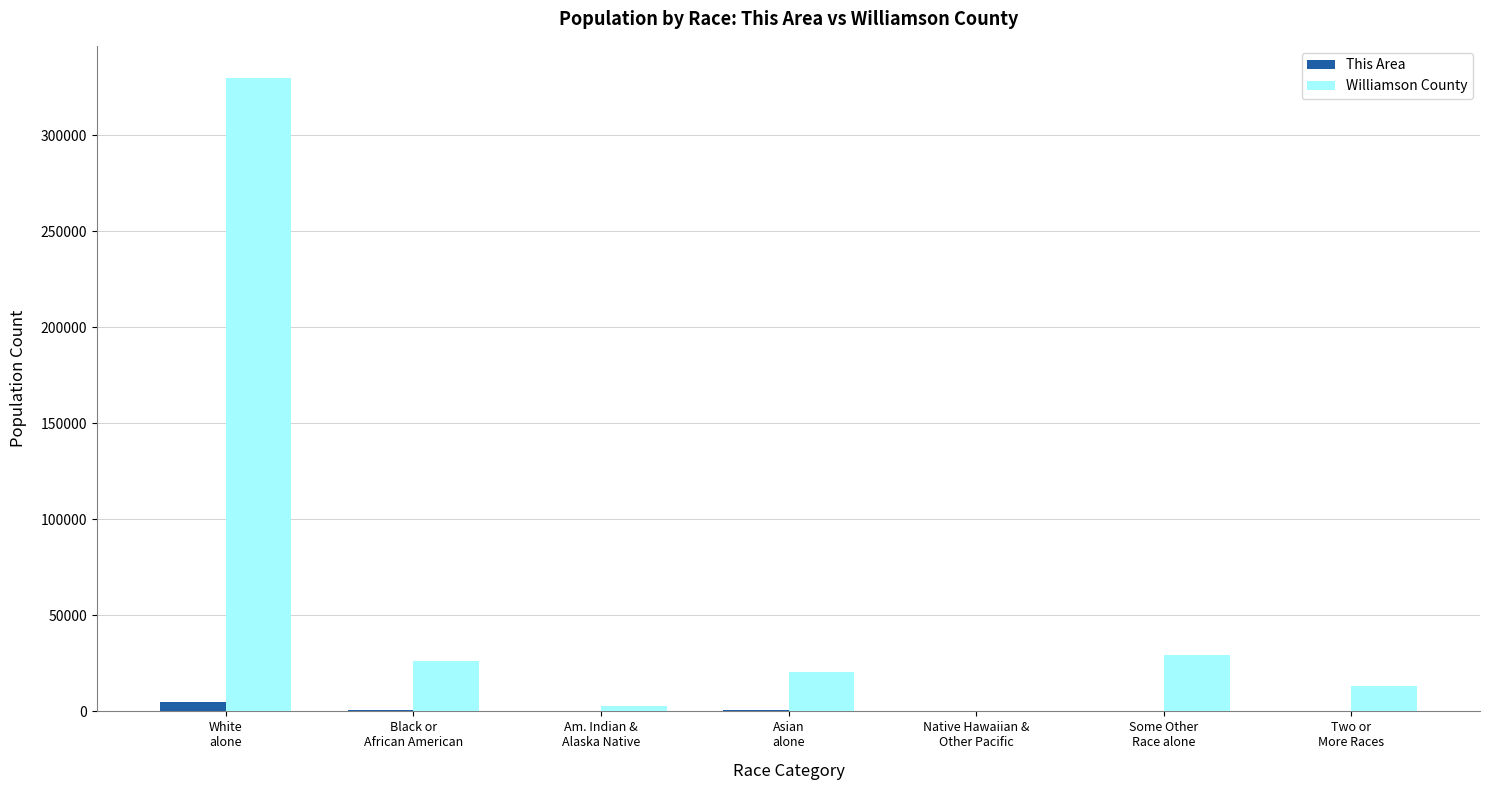

Which series has the largest total across all categories?

Williamson County